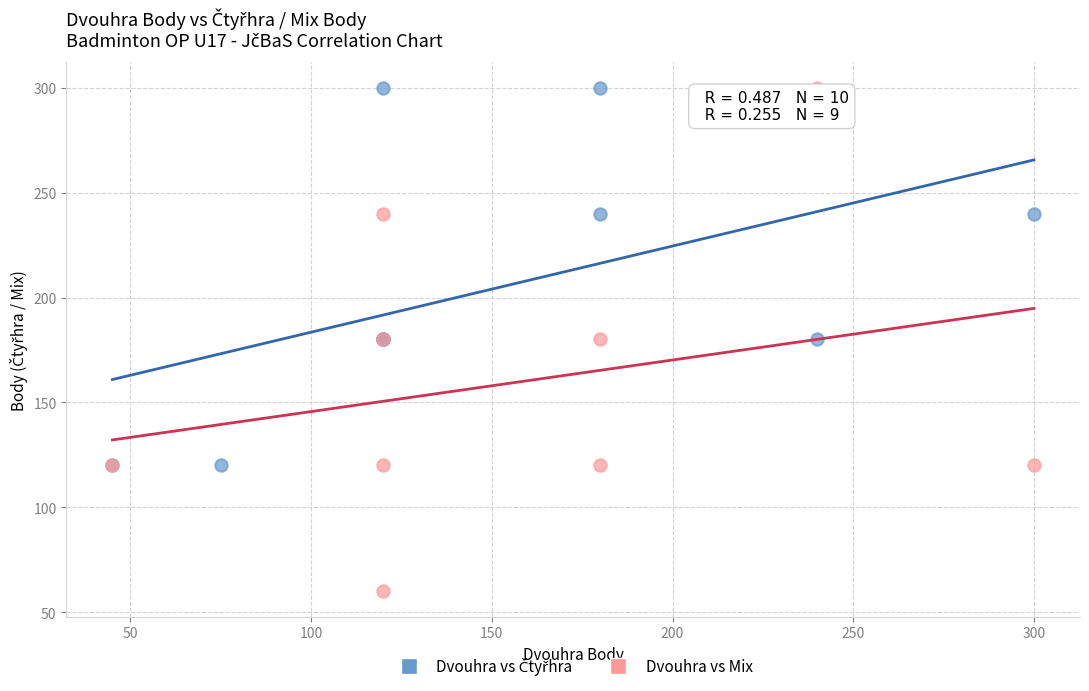

Which series has the largest Y range (max minus min)?

Dvouhra vs Mix